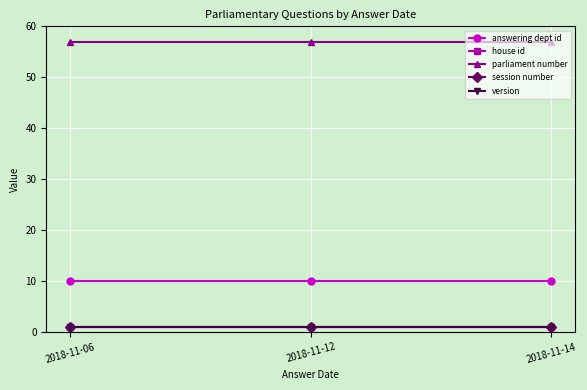

List the labels in order of answering dept id value, largest first.

2018-11-06, 2018-11-12, 2018-11-14